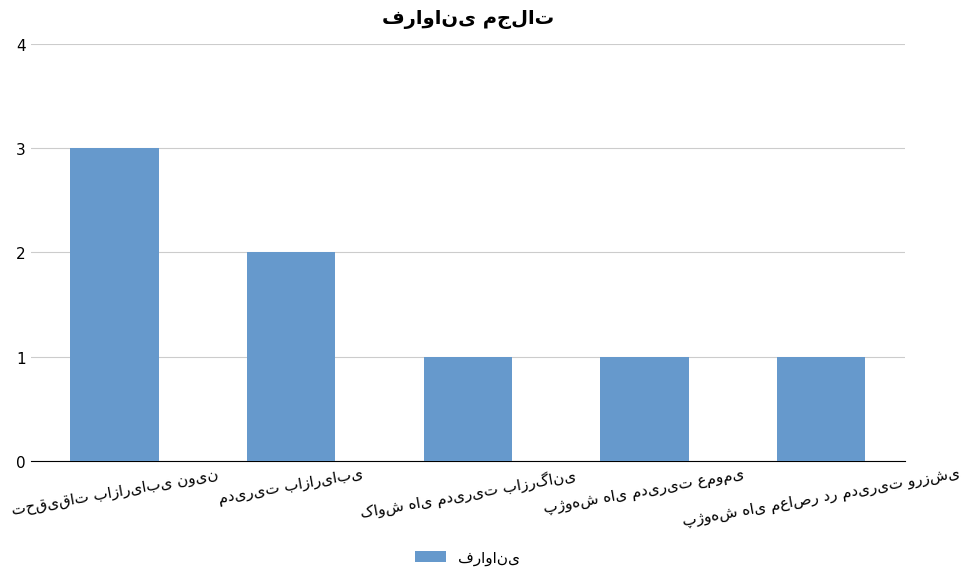

What is the greatest value displayed?

3